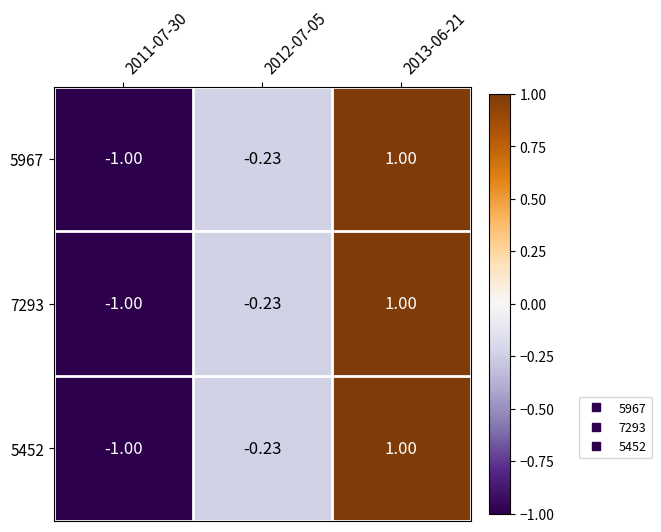

What is the total value across all series at 2013-06-21?

3.0